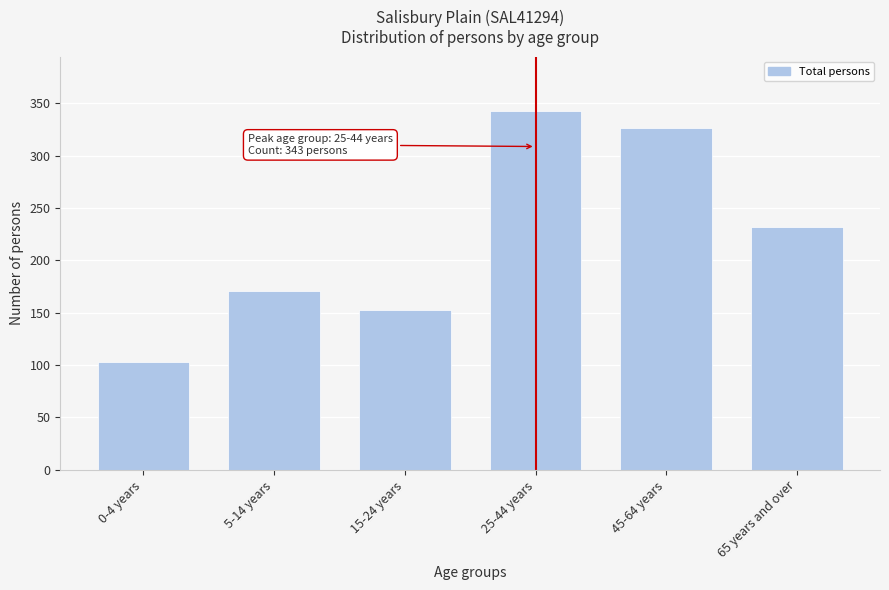

Reading left to right, list all the values displayed in this chart.

0-4 years=103	5-14 years=171	15-24 years=153	25-44 years=343	45-64 years=326	65 years and over=232